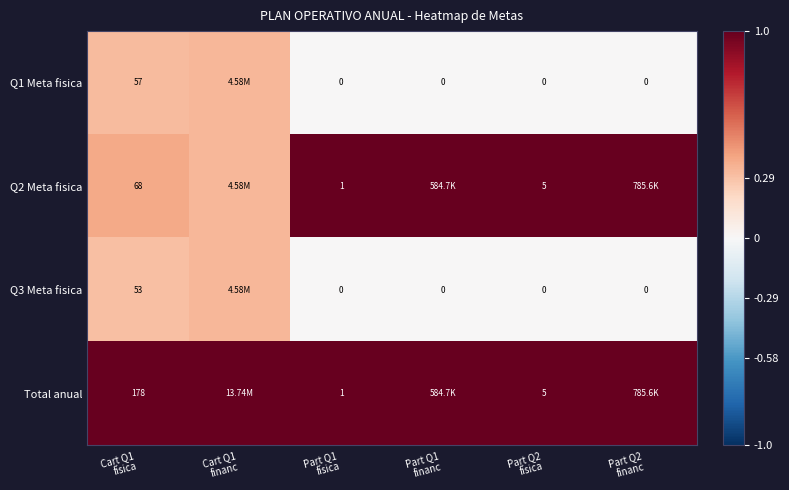

What is the total value across all series at Part Q1
física?

2.0